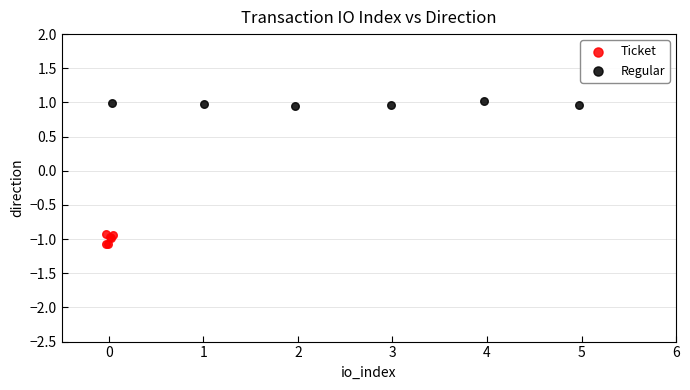

Which series contains the lowest Y value?

Ticket